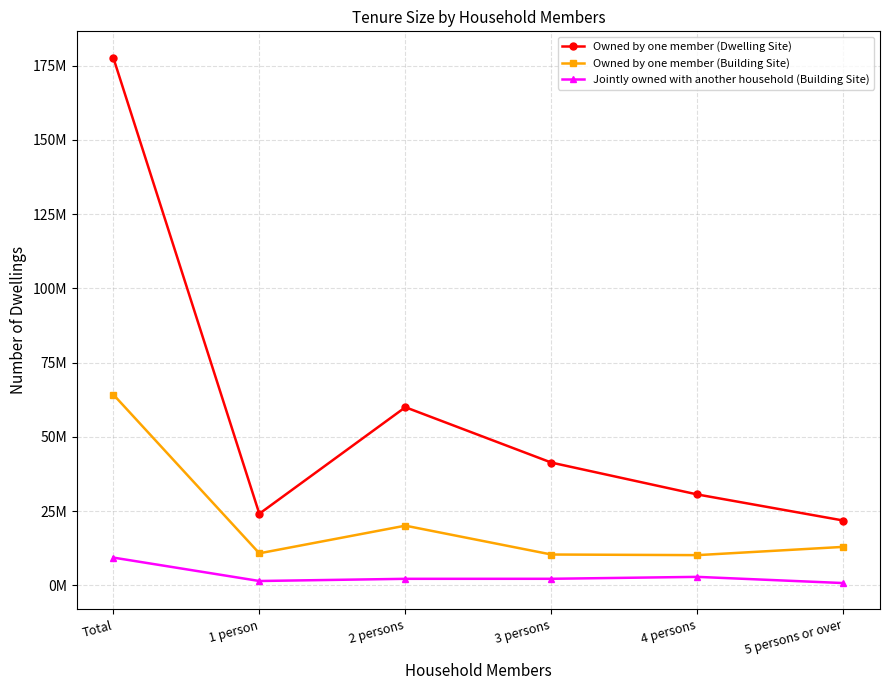

What is the sum of the Jointly owned with another household (Building Site) values at 5 persons or over and 4 persons?

3553000